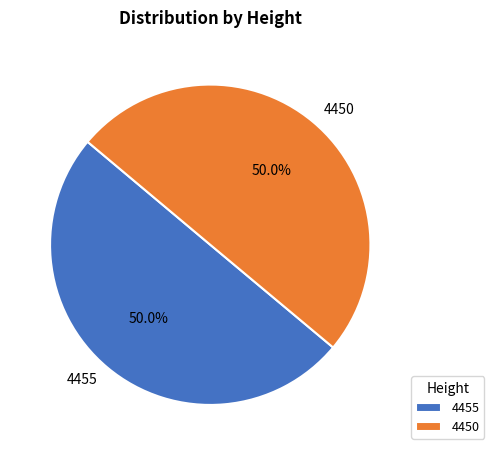

Is it true that 4455 is 59% of the pie?

False